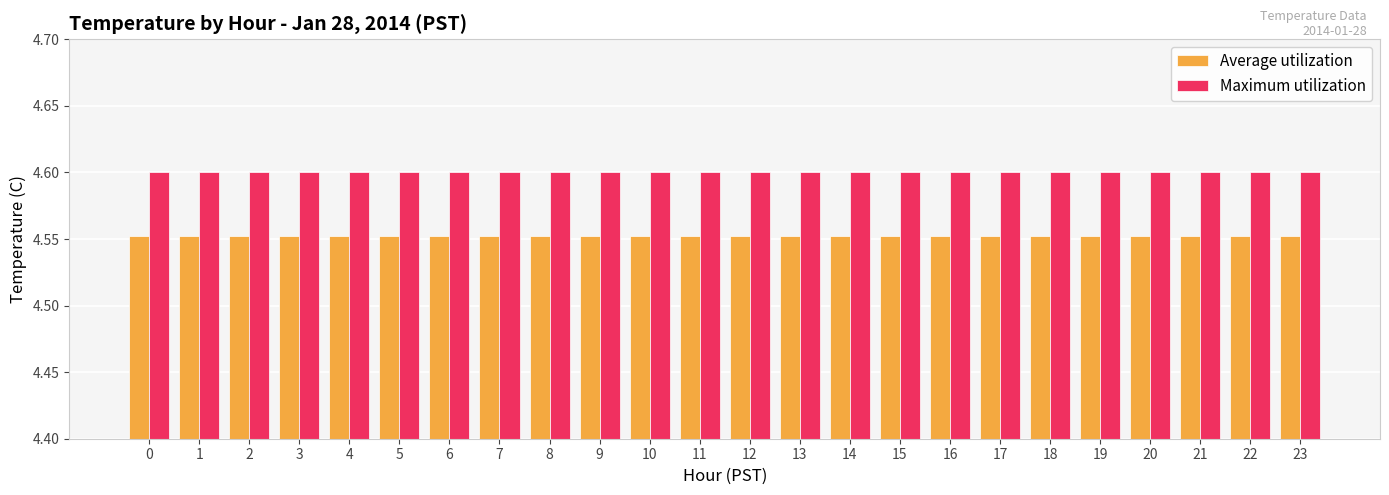

Rank the series by their maximum value, from lowest to highest.

Average utilization, Maximum utilization